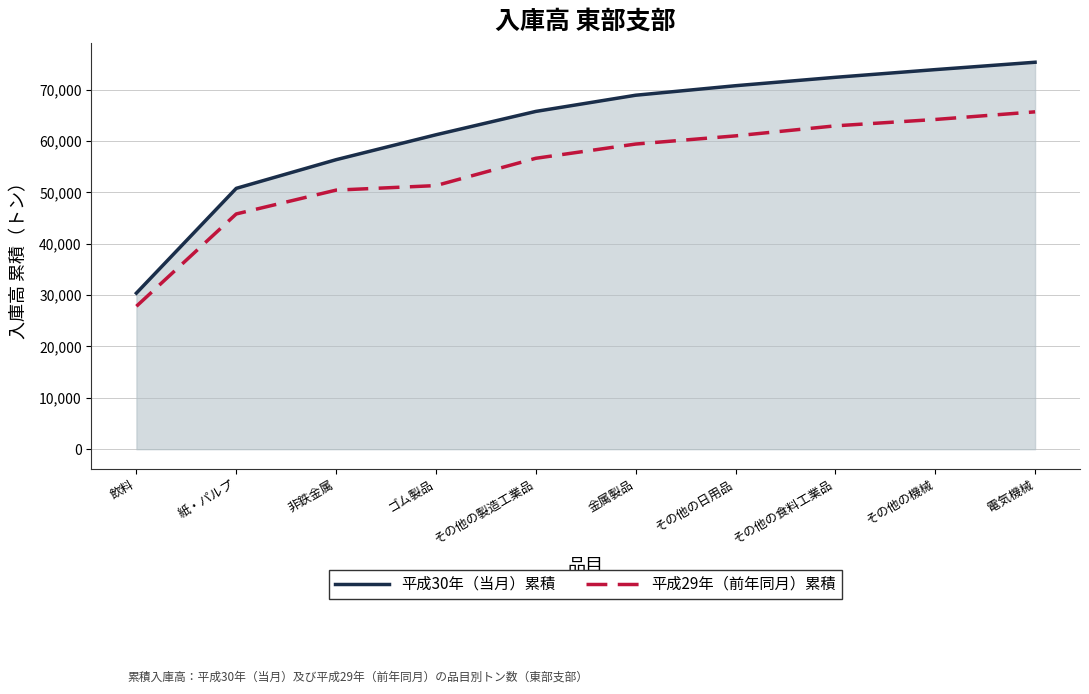

Which series has the largest total across all categories?

平成30年（当月）累積